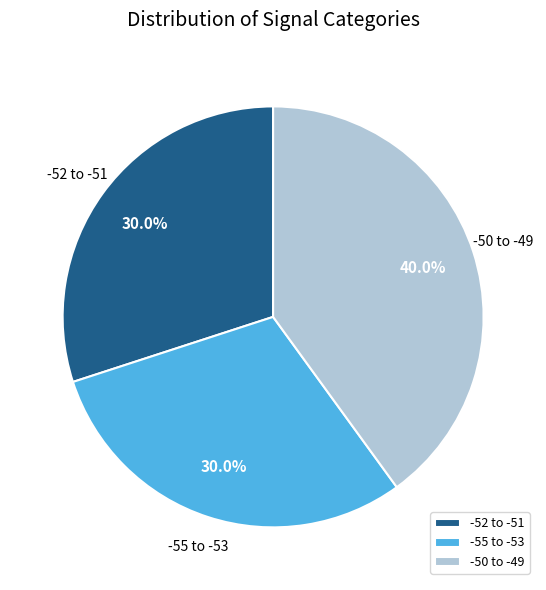

Count the number of slices in the pie.

3